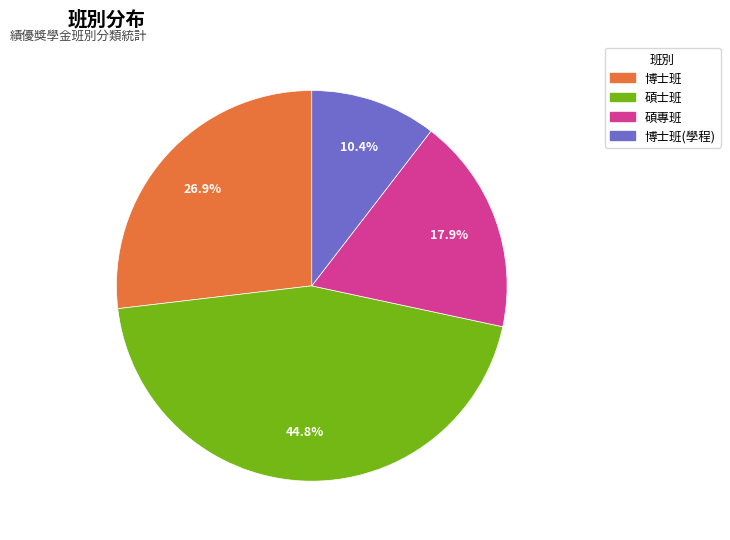

Is there a majority slice in this chart?

No